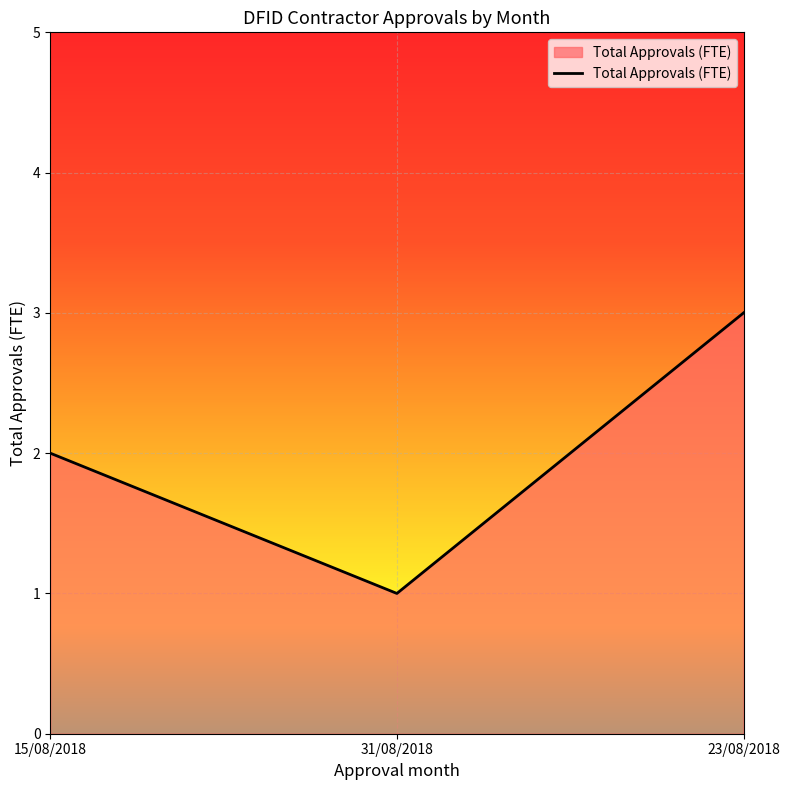

Approximately how many times larger is the value at 23/08/2018 compared to 15/08/2018?

1.5